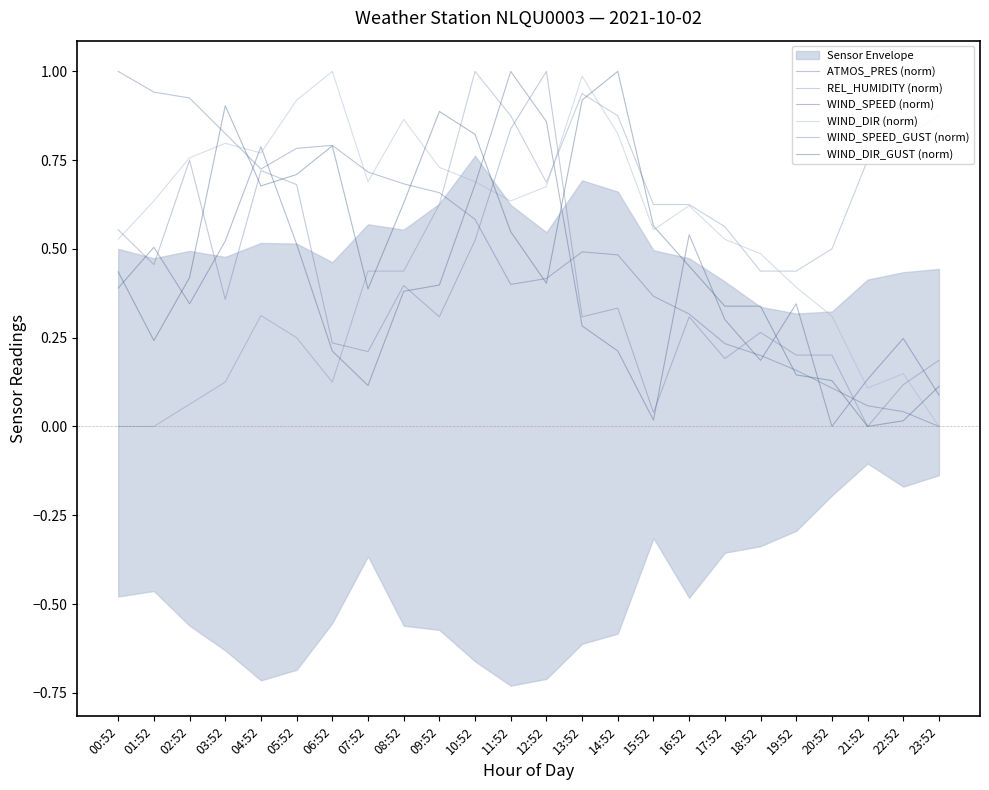

At 18:52, list the series in order from largest to smallest.

WIND_DIR (norm), REL_HUMIDITY (norm), WIND_DIR_GUST (norm), WIND_SPEED_GUST (norm), ATMOS_PRES (norm), WIND_SPEED (norm)